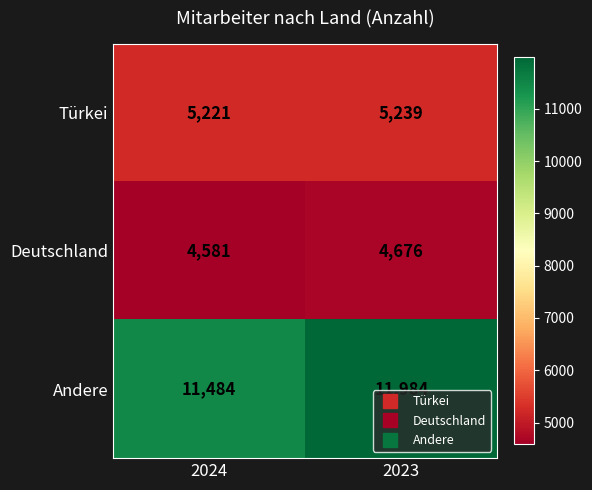

What is the smallest value displayed?

4581